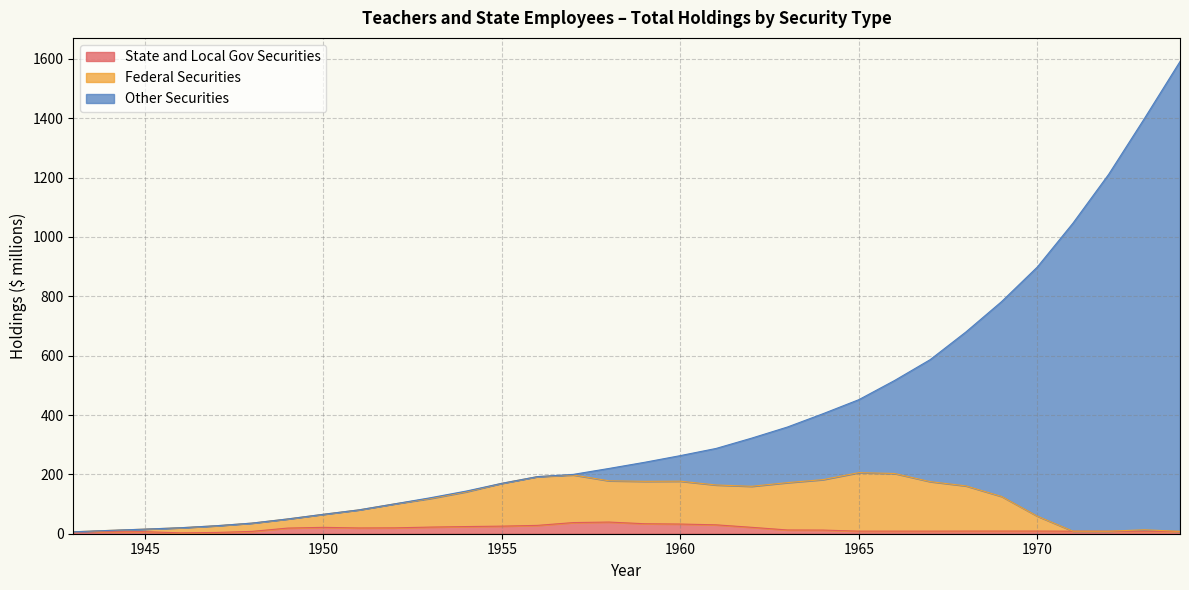

Reading left to right, what are all the values shown in this chart?

State and Local Gov Securities: 6.4	6.5	6.9	2.9	4.3	7.9	19.0	21.5	19.4	19.8	22.4	24.1	25.6	28.1	37.5	39.3	33.7	32.6	30.0	21.6	12.7	12.3	8.7	8.7	8.7	8.9	9.0	8.9	8.5	8.4	8.3	7.5
Federal Securities: 6.5	11.2	15.5	20.2	26.9	35.8	49.8	65.4	80.4	100.7	118.8	141.2	169.8	192.5	198.0	178.4	176.5	177.0	164.3	159.8	172.2	182.3	205.8	203.0	175.5	161.2	125.6	59.3	8.7	8.5	13.3	8.1
Other Securities: 6.5	11.2	15.5	20.2	26.9	35.8	49.8	65.4	80.4	100.7	121.3	143.7	169.8	192.5	199.9	219.9	240.7	263.2	287.3	322.1	359.5	404.5	451.6	516.1	586.5	679.7	782.0	898.4	1046.4	1210.8	1398.6	1591.2